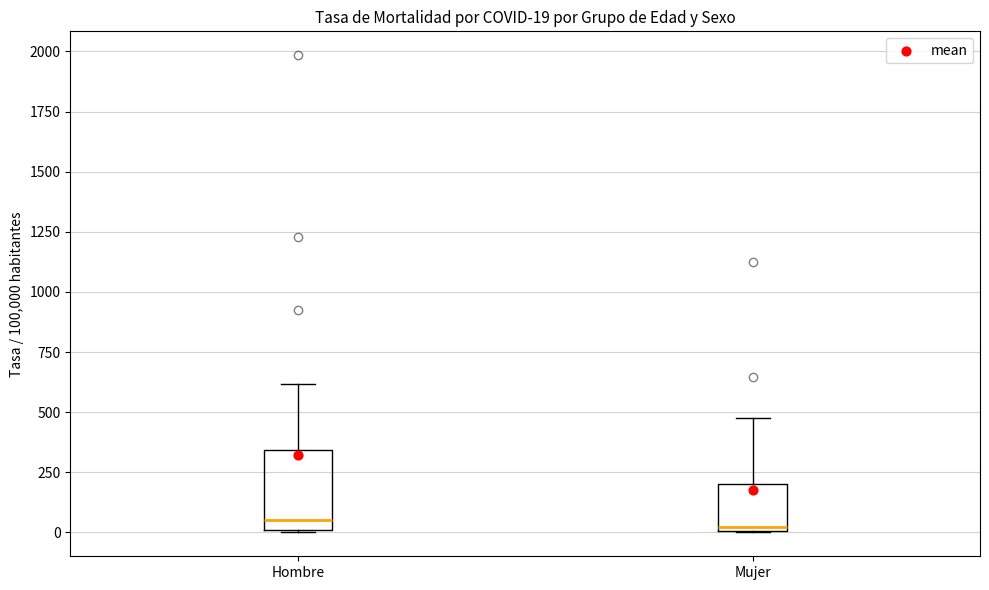

Which box is the tallest, from its lower edge to its upper edge?

Hombre